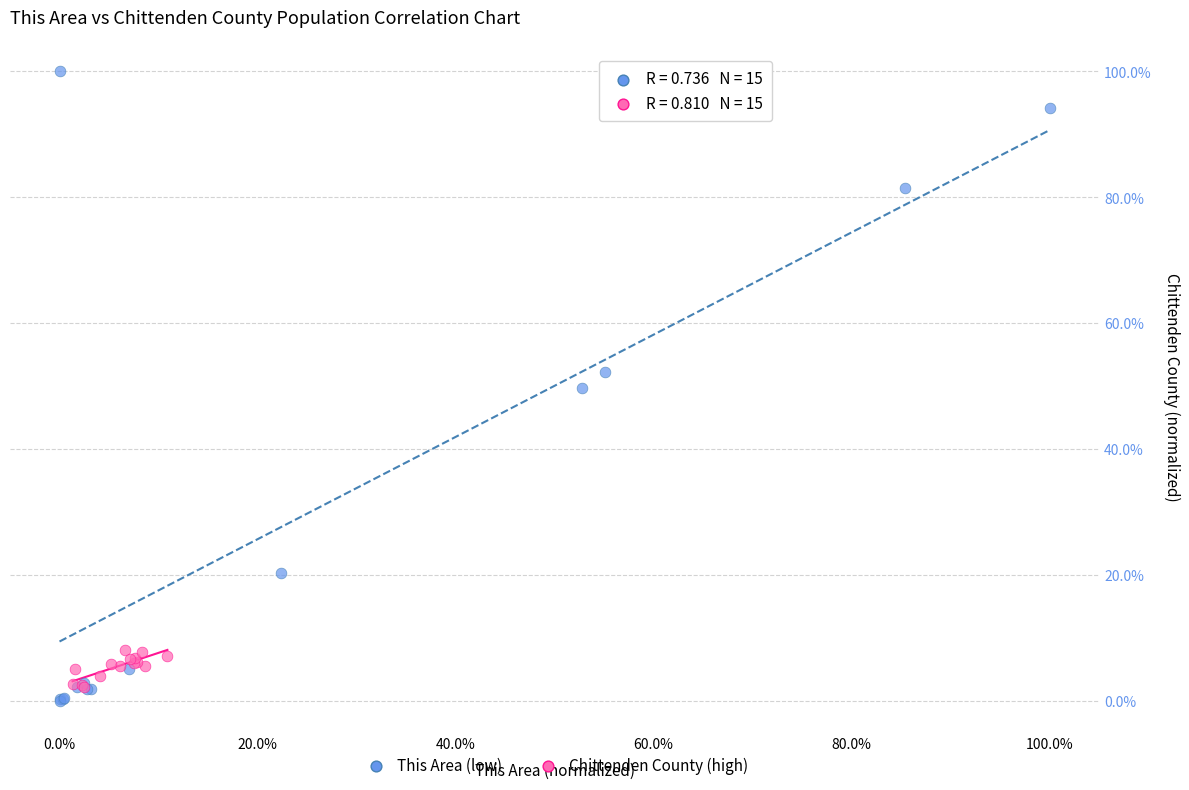

What are all the series names shown in the legend?

This Area (low), Chittenden County (high)